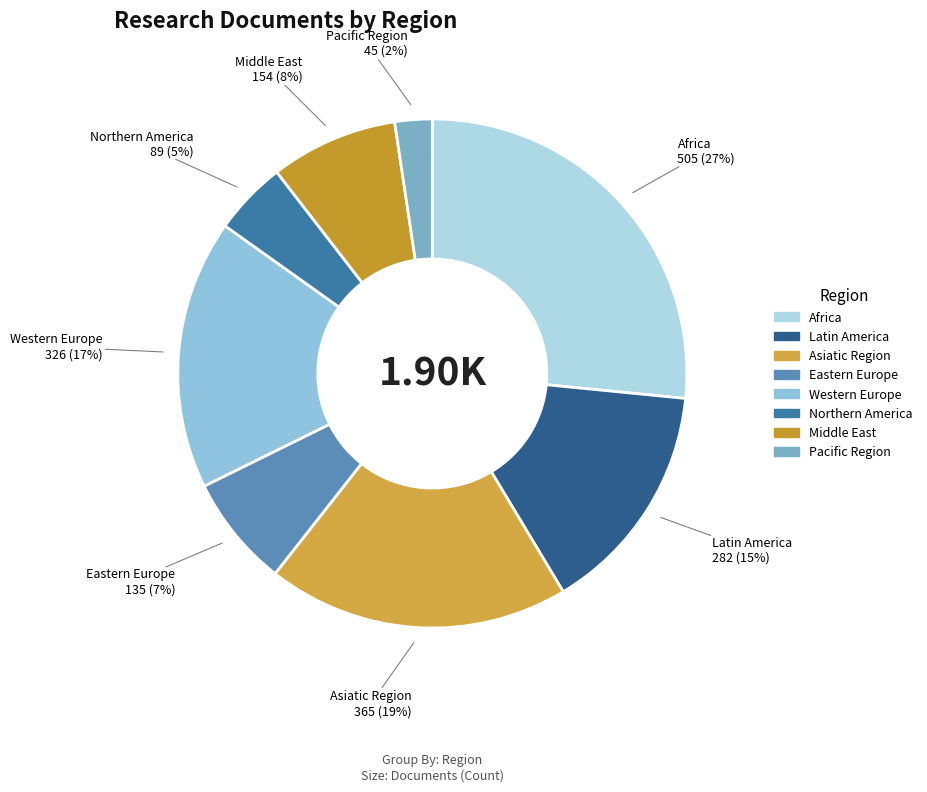

Which slice is the largest?

Africa